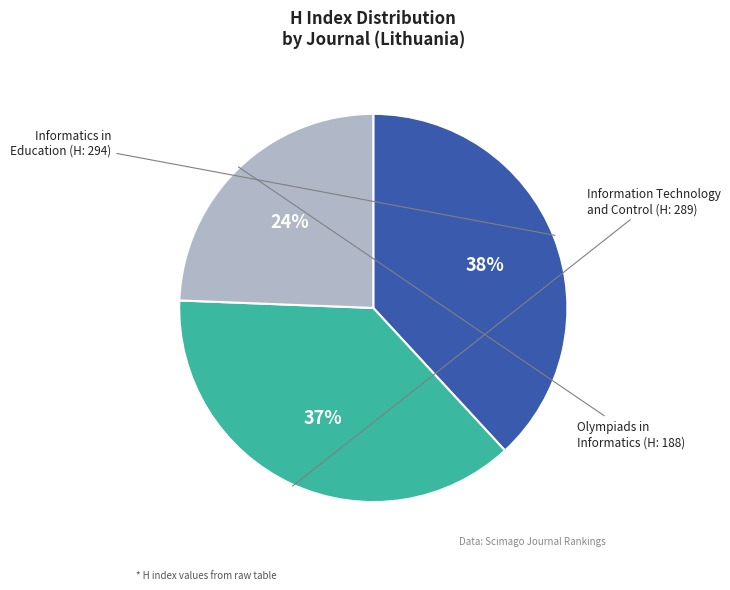

How many segments does this pie chart have?

3